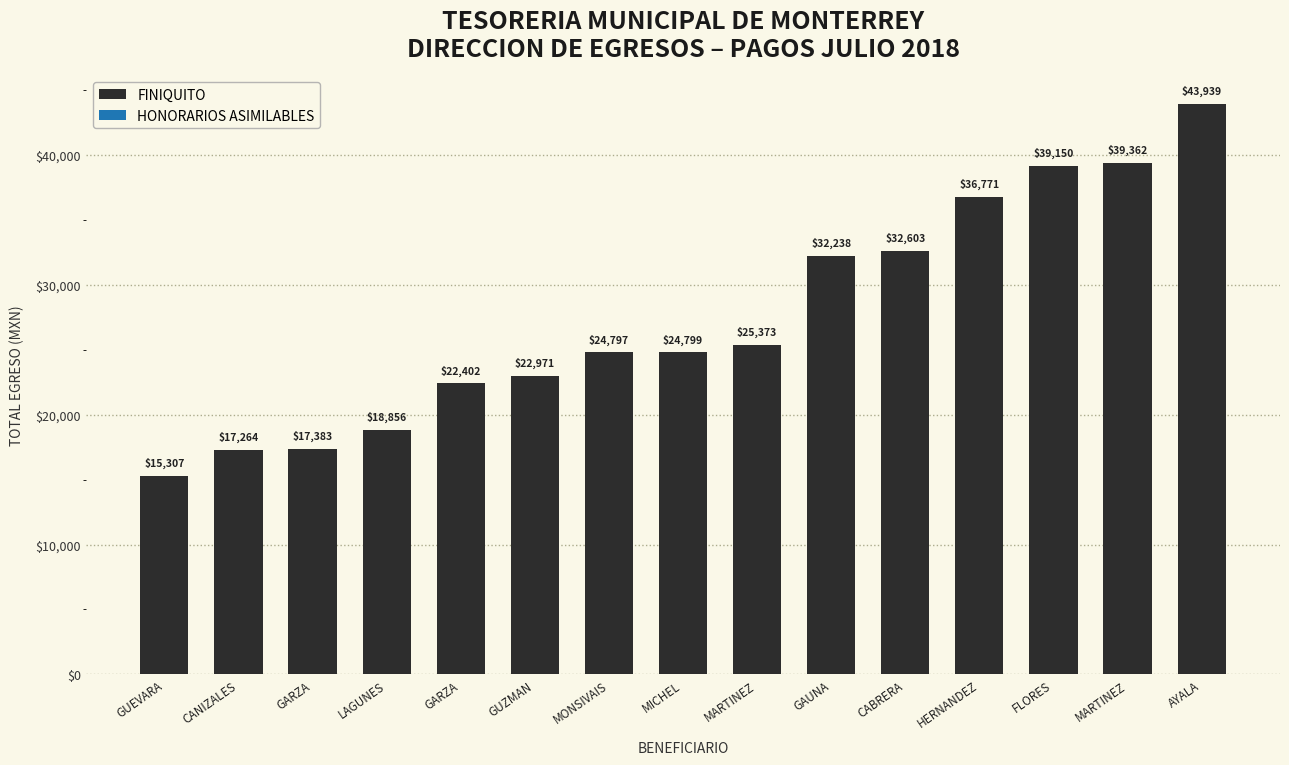

The value at GUZMAN is 22970.7. True or false?

True